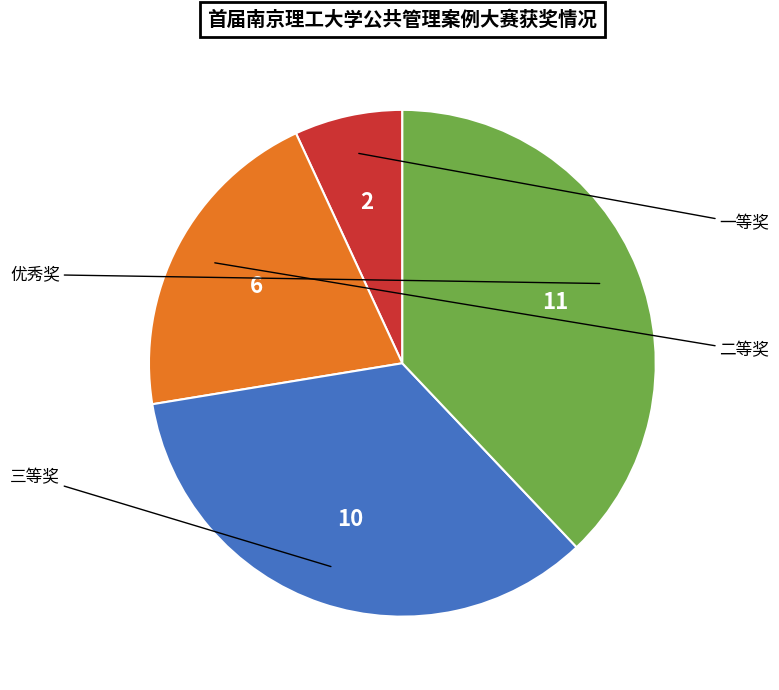

What percentage is the 二等奖 slice, to the nearest percent?

21%